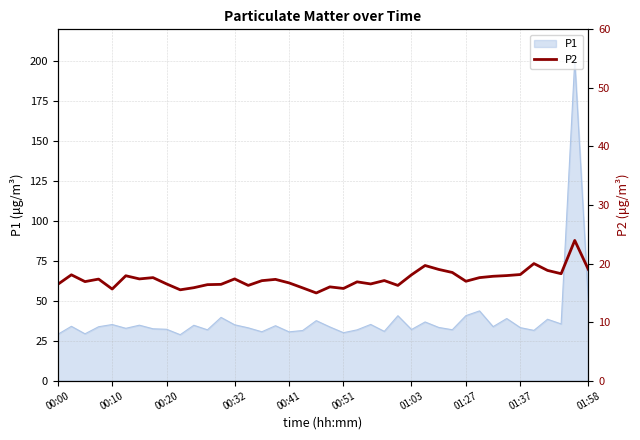

What is the label of the 11th point from the left?

10